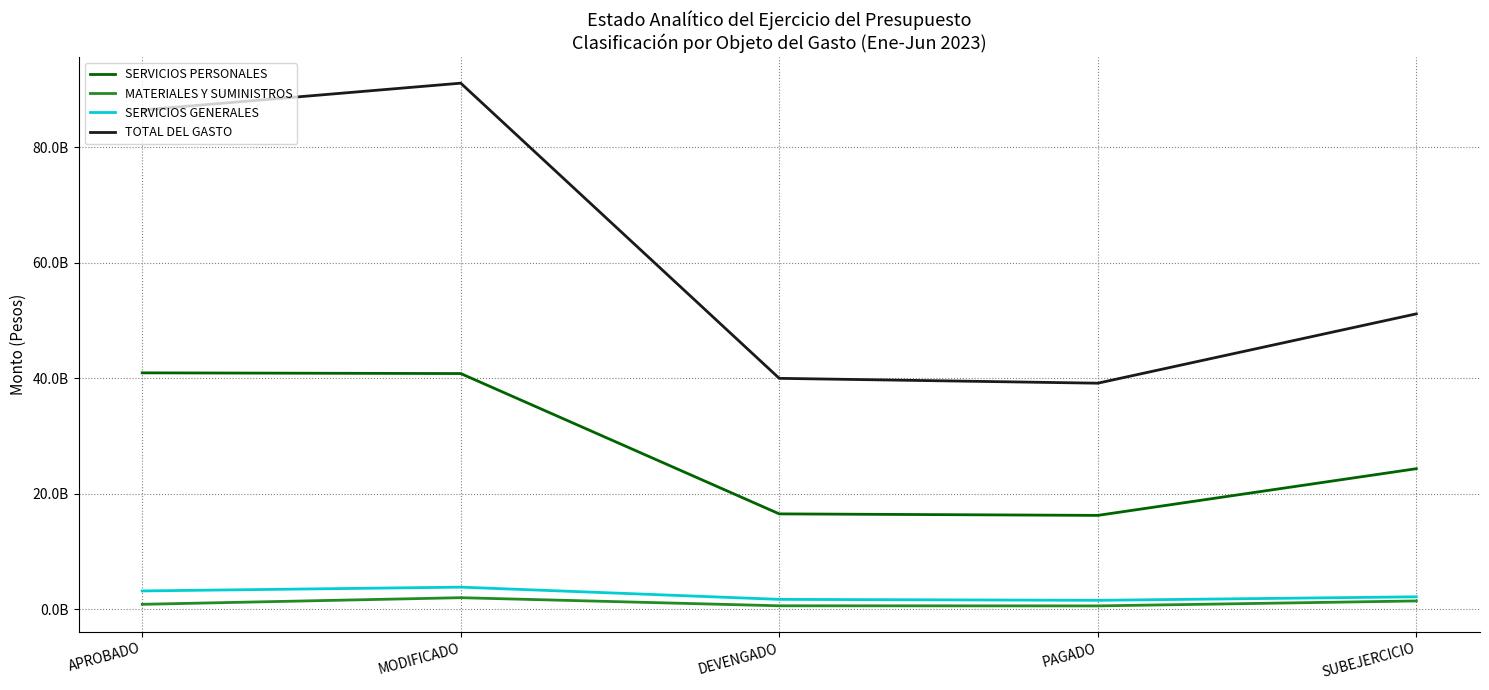

Reading left to right, list all the values displayed in this chart.

SERVICIOS PERSONALES: 40910452046	40788580301	16482408635	16221445182	24306171666
MATERIALES Y SUMINISTROS: 818508244	1965247442	563066017	543462161	1402181425
SERVICIOS GENERALES: 3134405888	3793034979	1674640824	1508287000	2118394155
TOTAL DEL GASTO: 86440265679	91087261523	39959469476	39118779894	51127792047